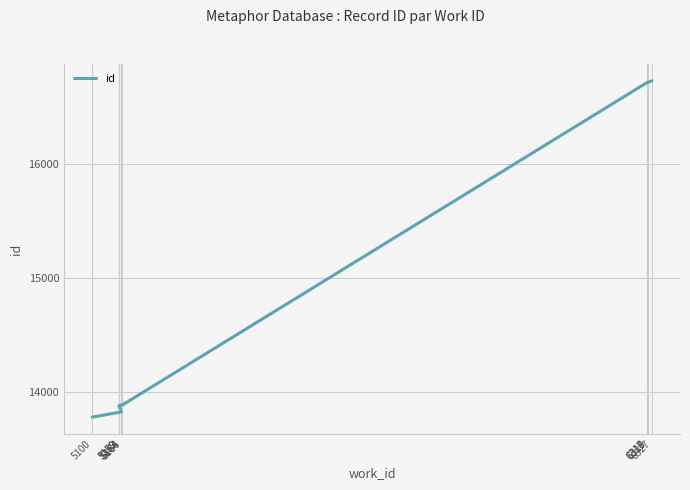

Reading left to right, list all the values displayed in this chart.

5100=13781	5164=13827	5159=13877	5159=13882	5164=13886	5166=13887	6317=16715	6318=16716	6319=16717	6327=16728